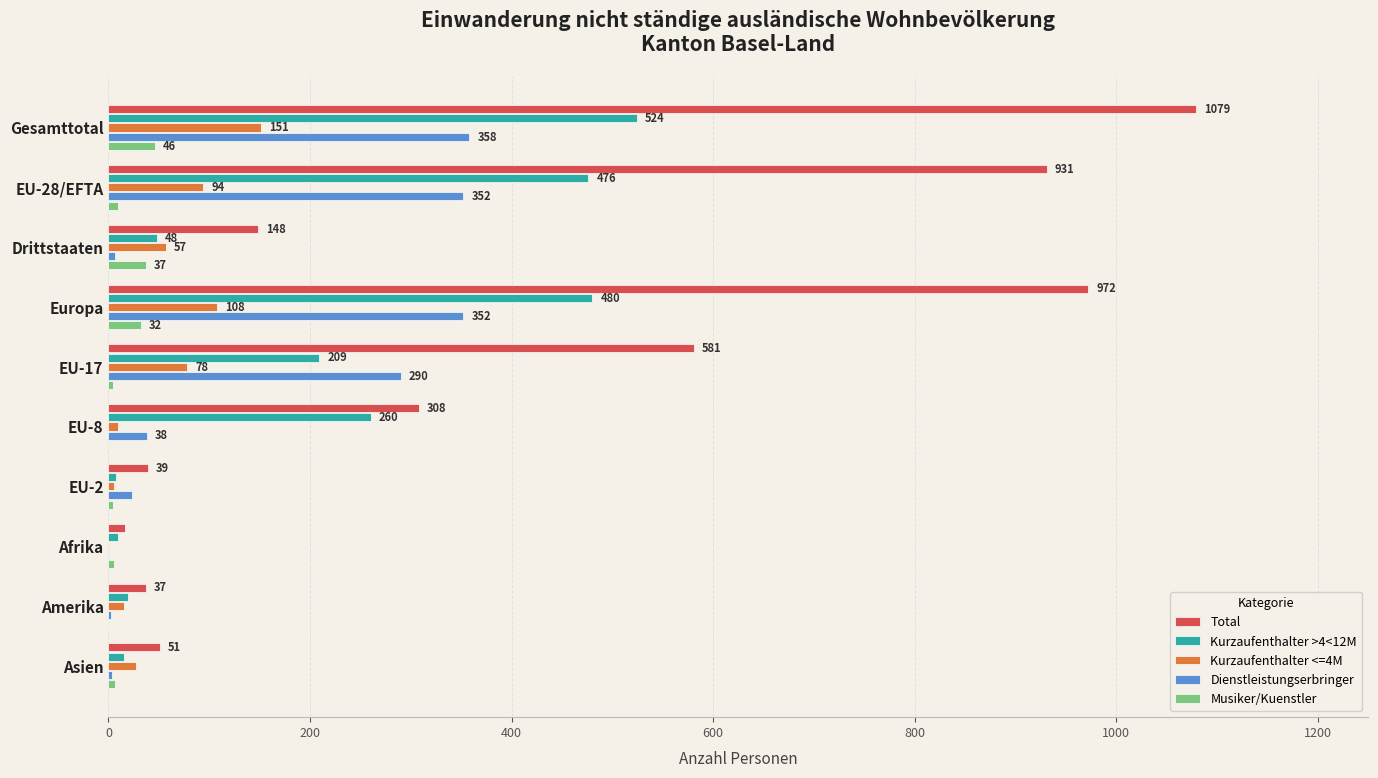

At which category is the sum across all series the highest?

Gesamttotal